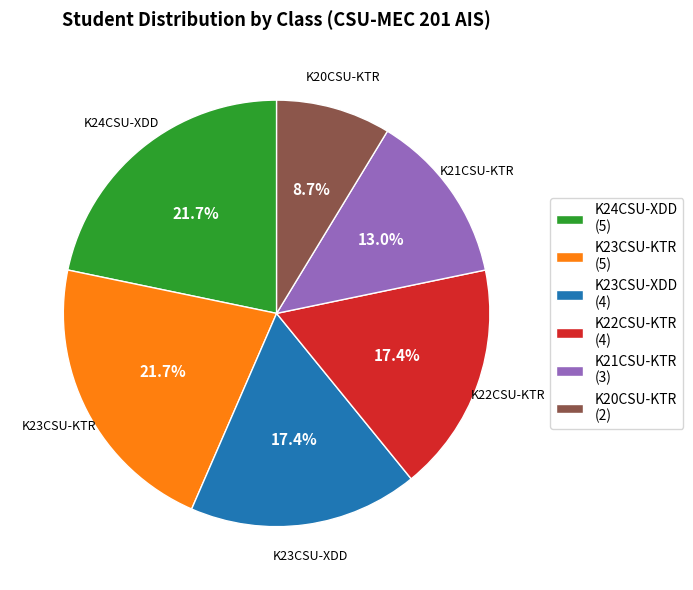

What percentage do K22CSU-KTR and K20CSU-KTR together represent?

26.1%